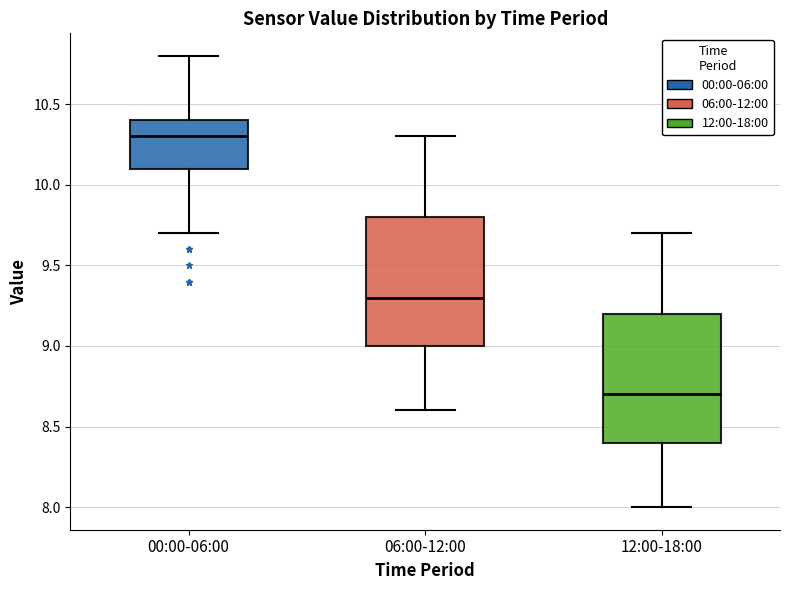

Reading left to right, transcribe this box plot: for each box, give where its median line is, the range the box spans, and where its two whiskers end, as read against the y-axis. The values are not printed on the chart, so give them approximately, as read against the axis.

00:00-06:00: median 10.3, box 10.1 to 10.4, whiskers 9.7 to 10.8
06:00-12:00: median 9.3, box 9.0 to 9.8, whiskers 8.6 to 10.3
12:00-18:00: median 8.7, box 8.4 to 9.2, whiskers 8.0 to 9.7